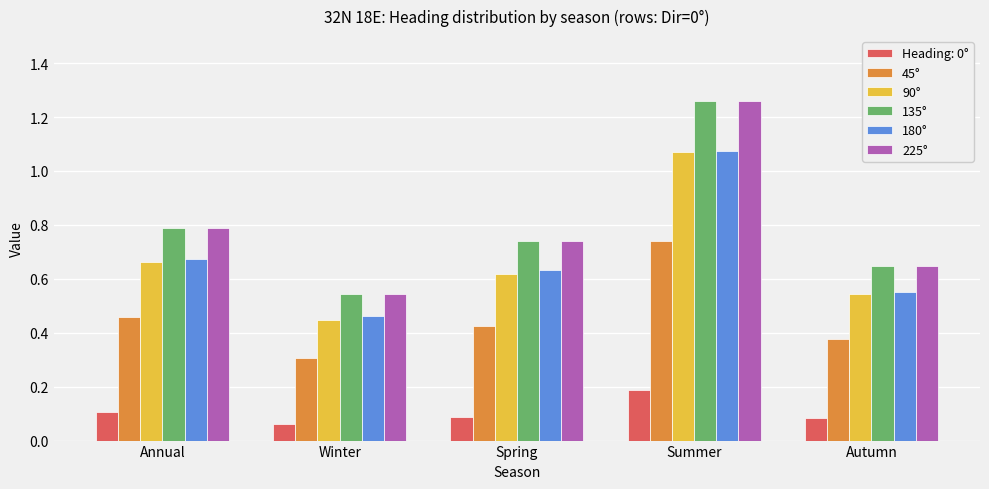

Which category has the highest value in the 180° series?

Summer